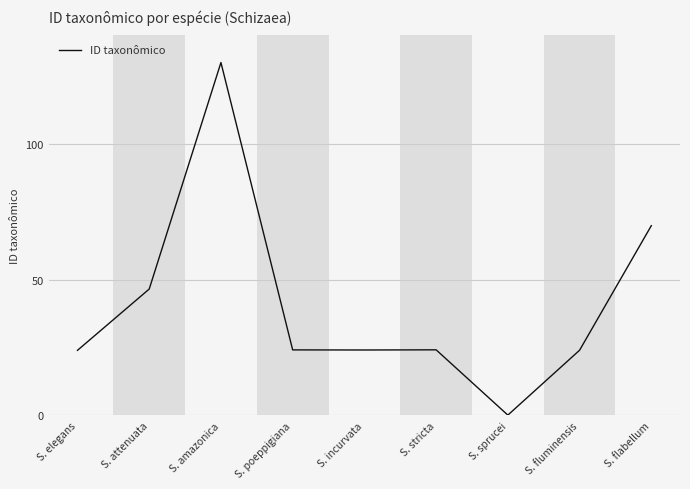

At which category does the chart reach its minimum across all series?

S. sprucei